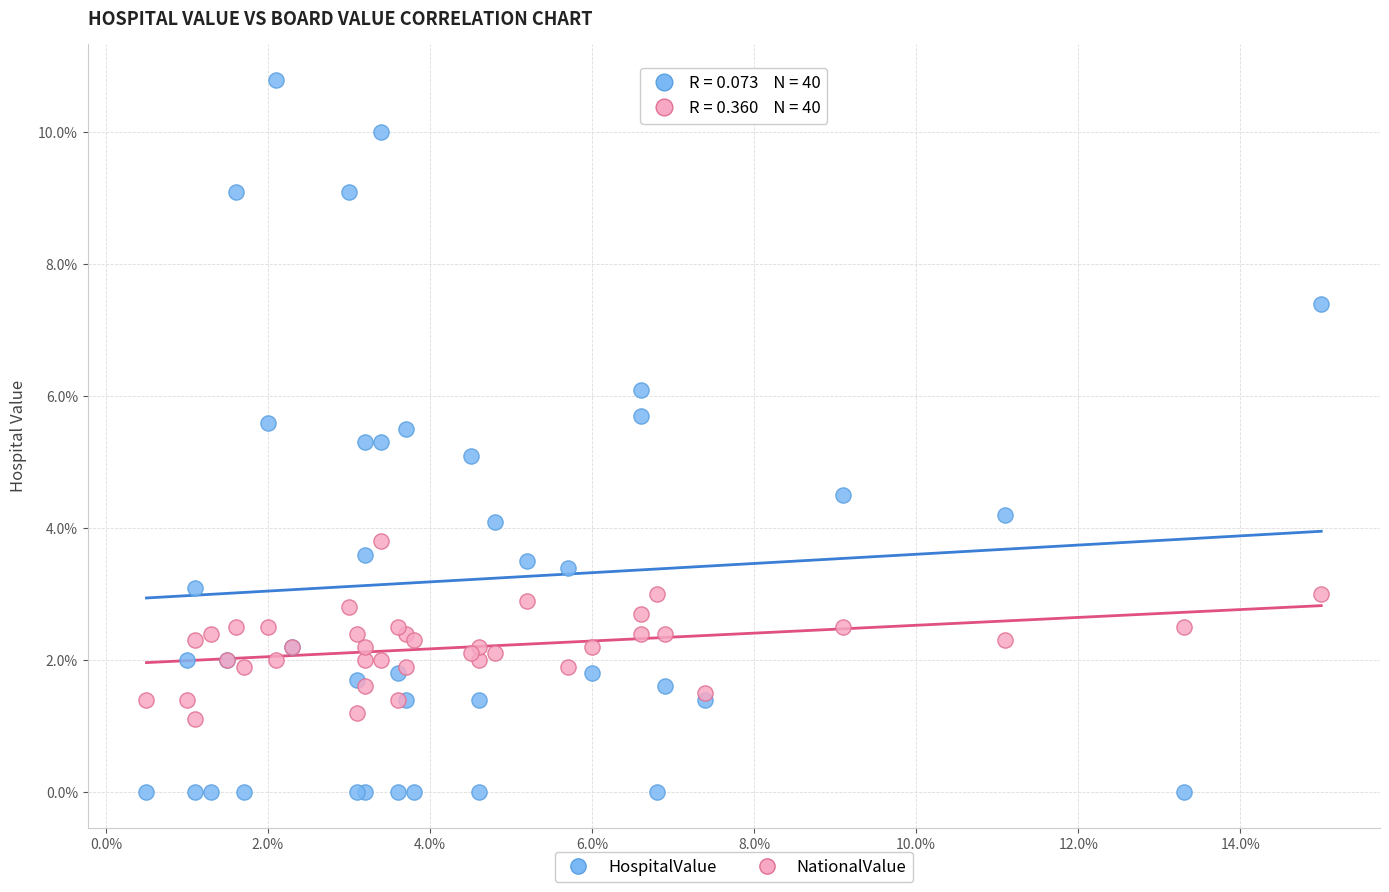

Which series has the largest Y range (max minus min)?

HospitalValue